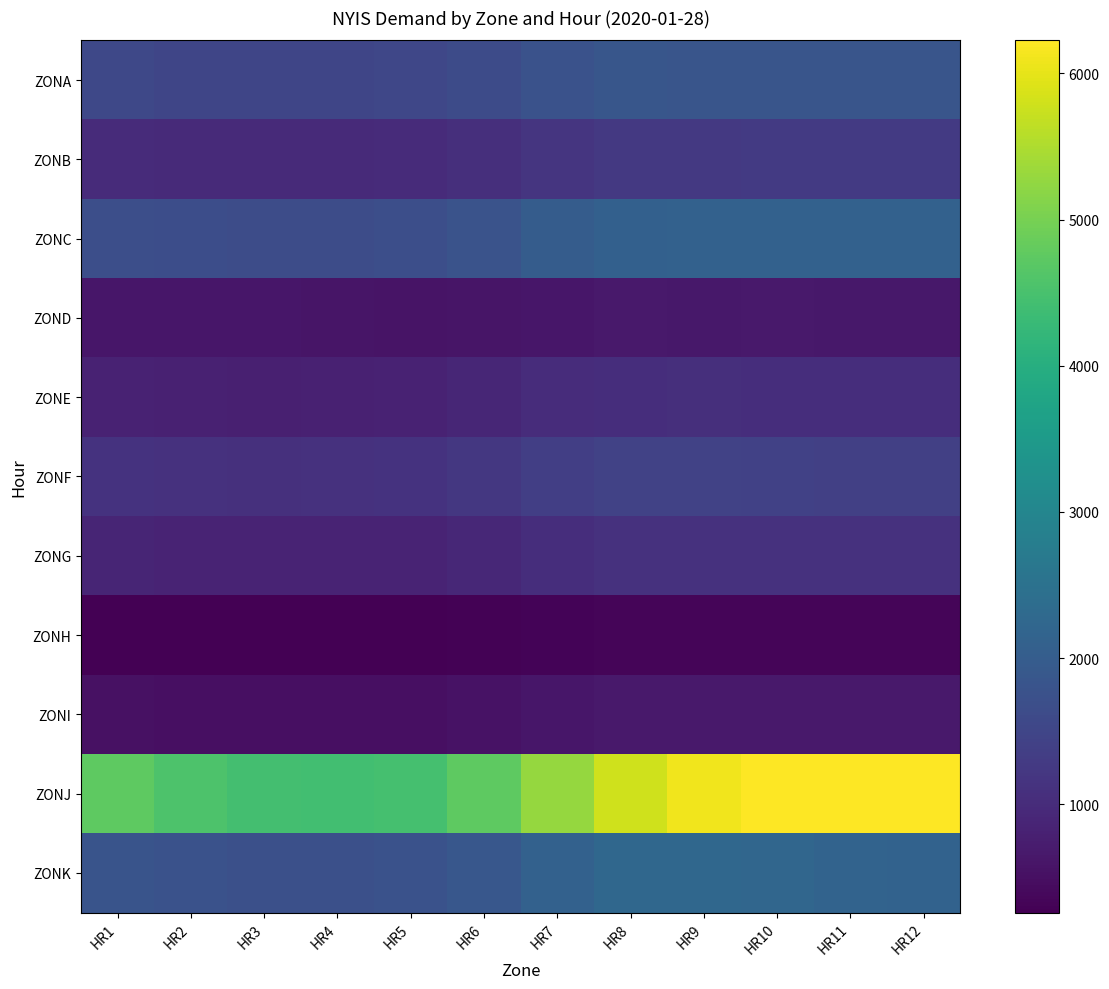

Rank the series at HR8 from lowest to highest value.

ZONH, ZOND, ZONI, ZONE, ZONG, ZONB, ZONF, ZONA, ZONC, ZONK, ZONJ